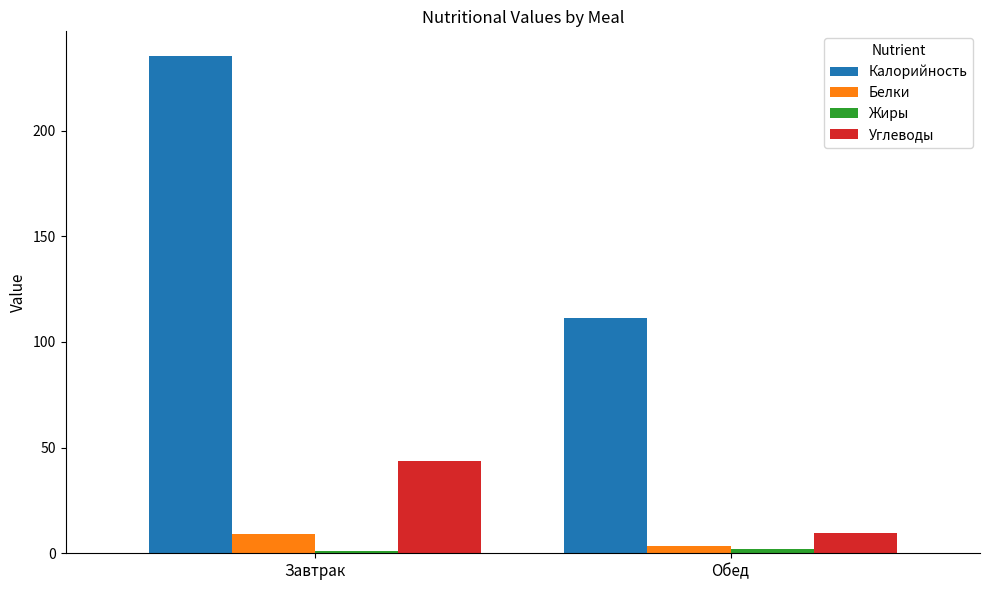

Rank the categories by Калорийность value from highest to lowest.

Завтрак, Обед